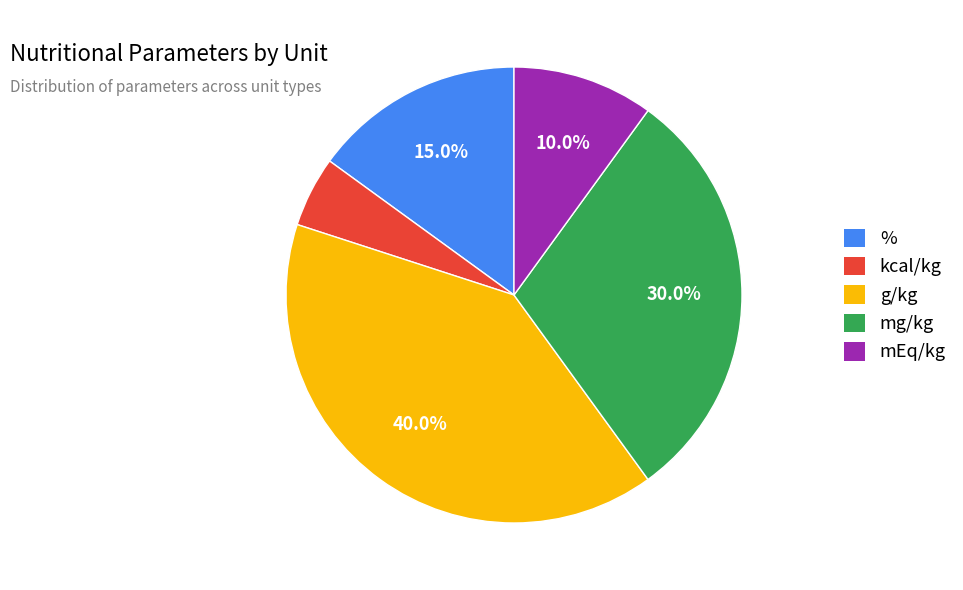

To the nearest percent, what is the difference between the largest and smallest slice percentages?

35%